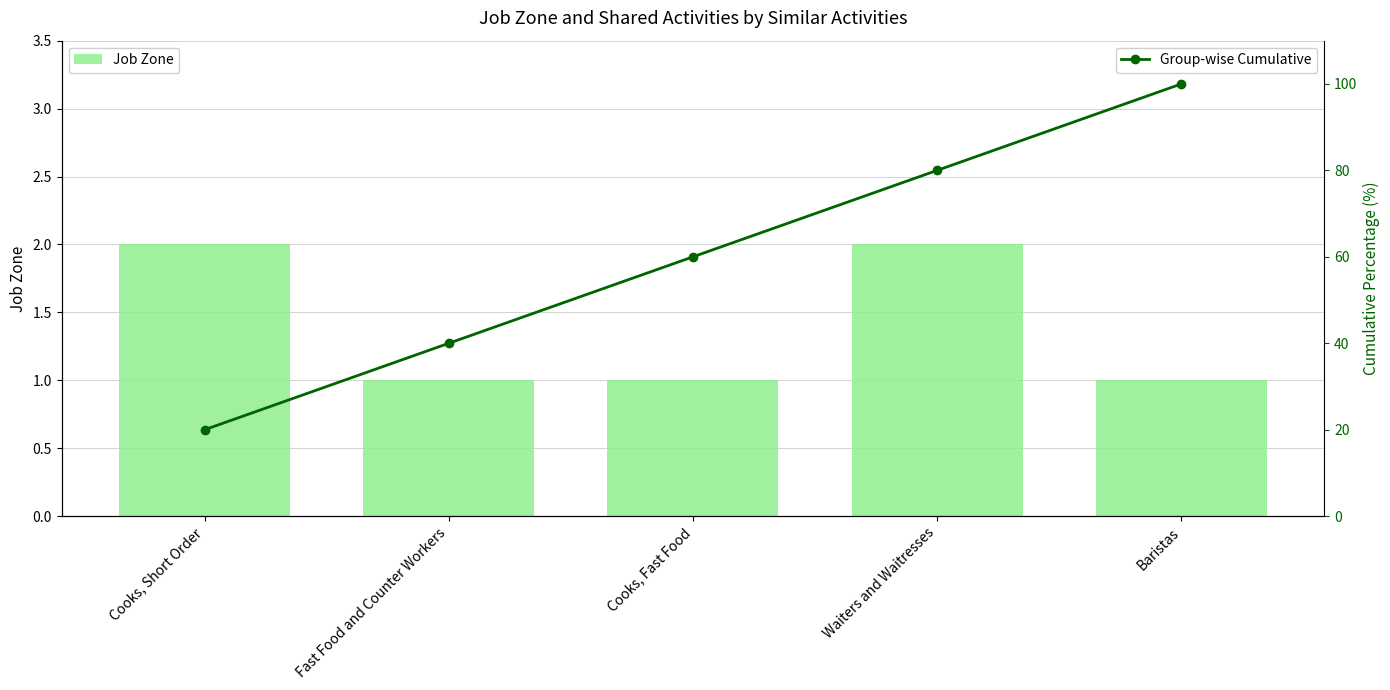

At which category does the chart reach its peak across all series?

Baristas